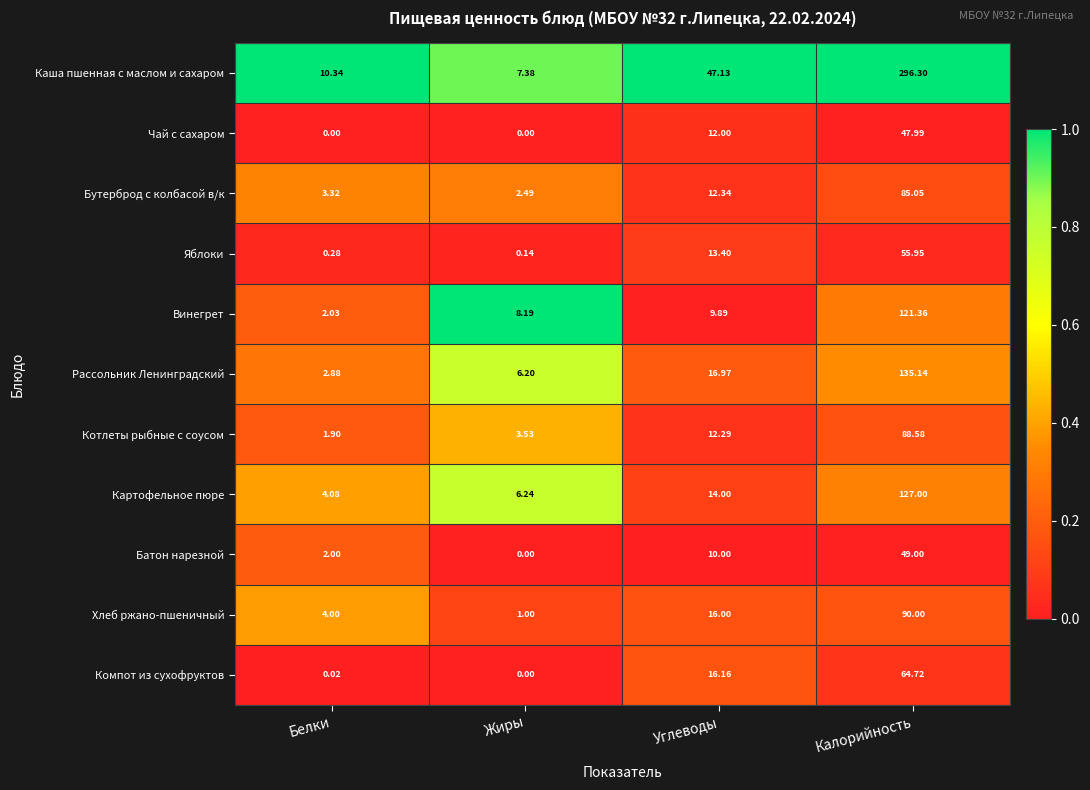

At which label does Котлеты рыбные с соусом reach its peak?

Калорийность